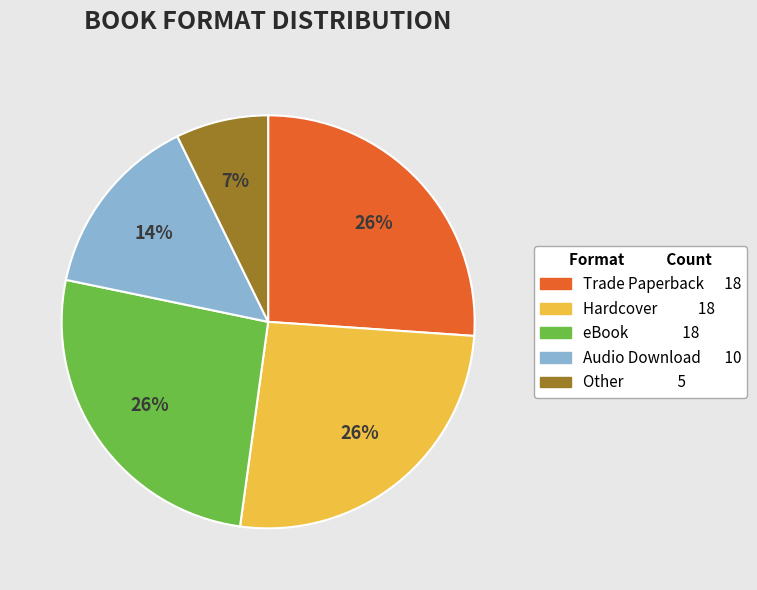

To the nearest percent, what is the average slice percentage?

20%